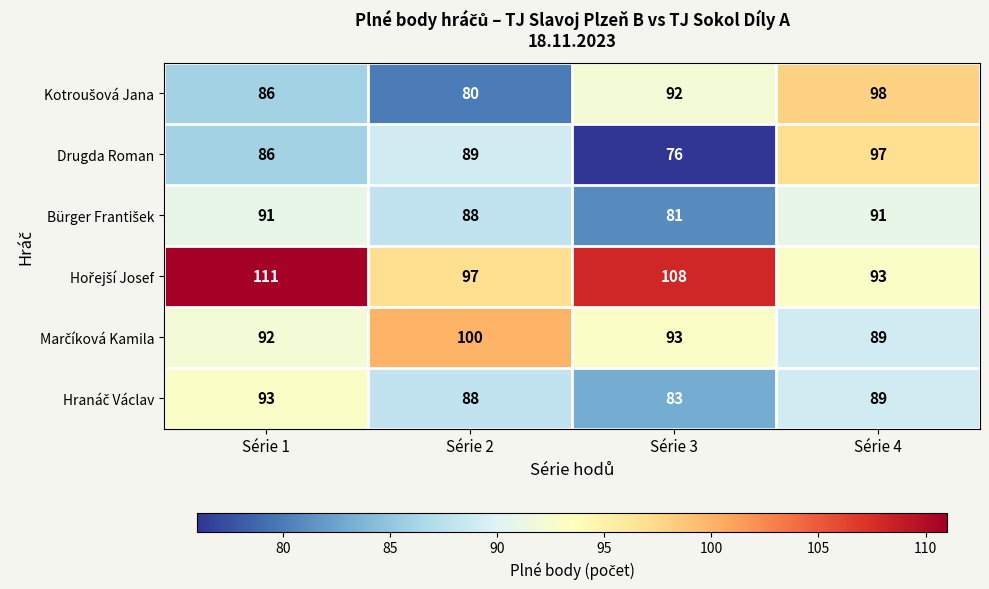

How many distinct data groups are displayed?

6